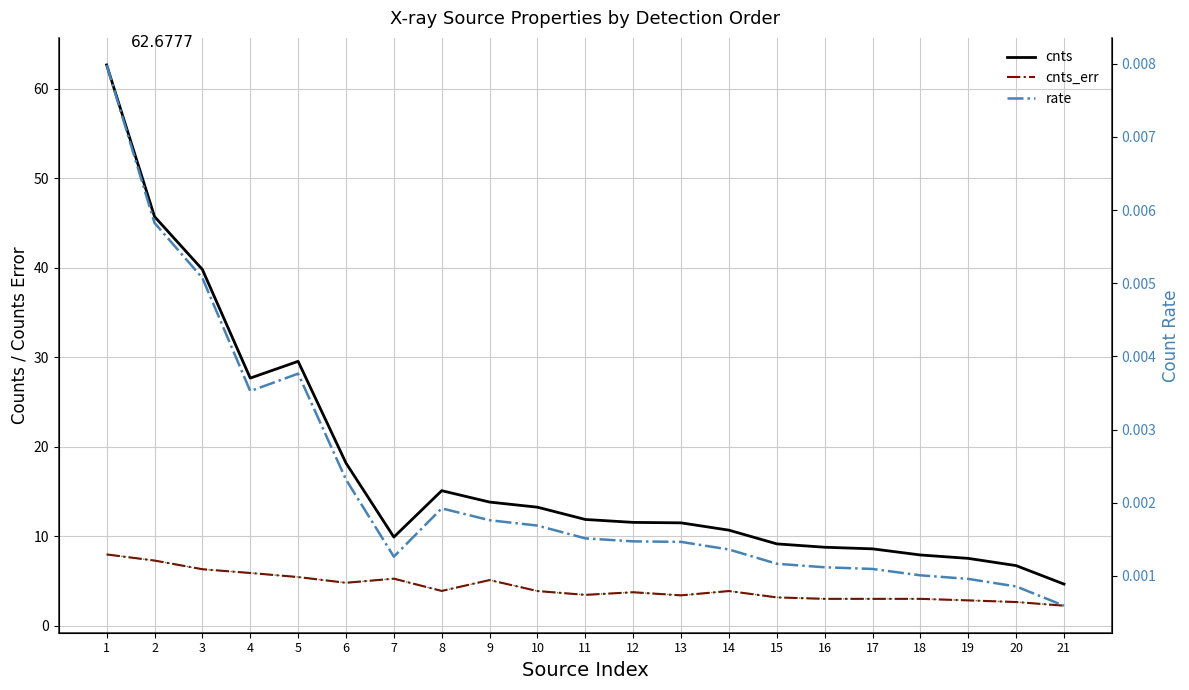

Reading left to right, what are all the values shown in this chart?

cnts: 1=62.7	2=45.7	3=39.8	4=27.7	5=29.5	6=18.2	7=9.9	8=15.1	9=13.8	10=13.2	11=11.9	12=11.5	13=11.5	14=10.7	15=9.1	16=8.8	17=8.6	18=7.9	19=7.5	20=6.7	21=4.7
cnts_err: 1=8.0	2=7.3	3=6.3	4=5.9	5=5.4	6=4.8	7=5.3	8=3.9	9=5.1	10=3.9	11=3.4	12=3.7	13=3.4	14=3.9	15=3.2	16=3.0	17=3.0	18=3.0	19=2.8	20=2.6	21=2.2
cnts_err (green): 1=8.0	2=7.3	3=6.3	4=5.9	5=5.4	6=4.8	7=5.3	8=3.9	9=5.1	10=3.9	11=3.4	12=3.7	13=3.4	14=3.9	15=3.2	16=3.0	17=3.0	18=3.0	19=2.8	20=2.6	21=2.2
rate: 1=0.0	2=0.0	3=0.0	4=0.0	5=0.0	6=0.0	7=0.0	8=0.0	9=0.0	10=0.0	11=0.0	12=0.0	13=0.0	14=0.0	15=0.0	16=0.0	17=0.0	18=0.0	19=0.0	20=0.0	21=0.0